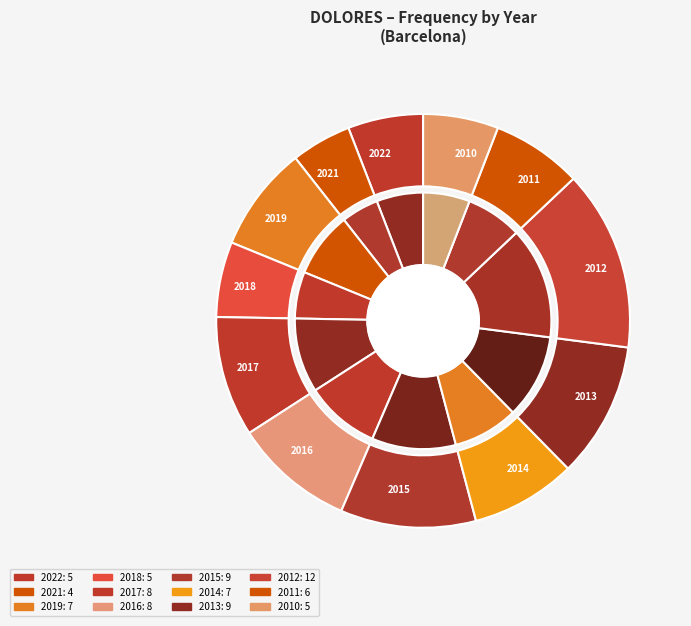

Is there a majority slice in this chart?

No